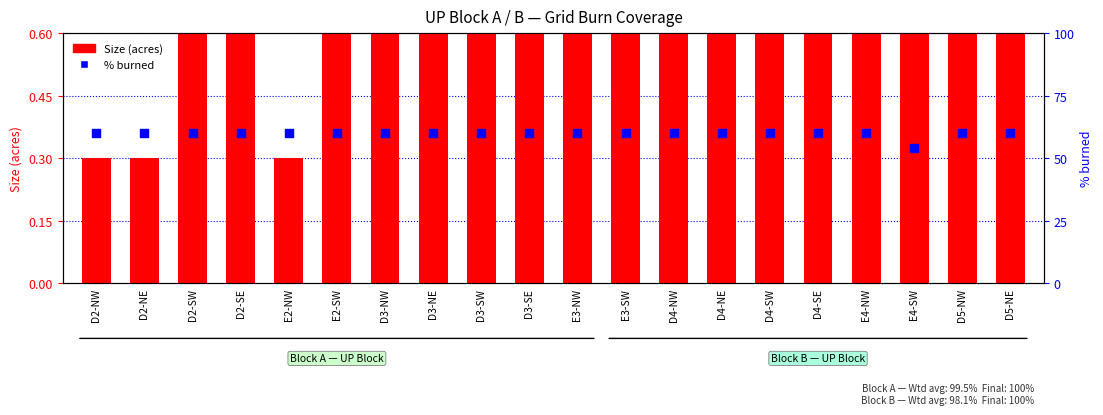

What are all the series names shown in the legend?

Size (acres), % burned